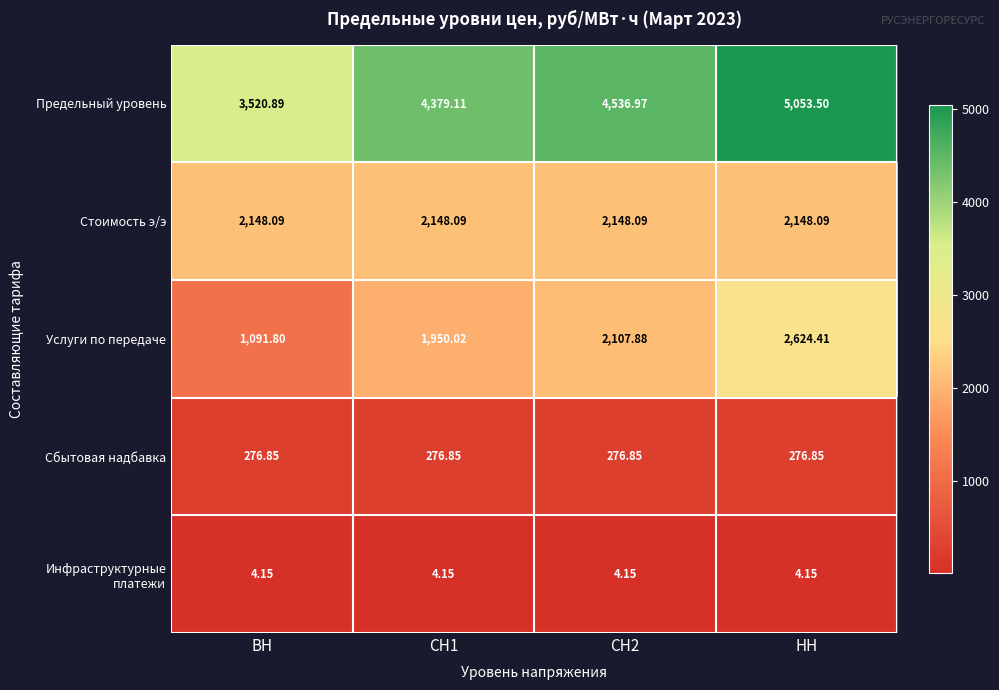

Which category has the highest value across all series?

НН